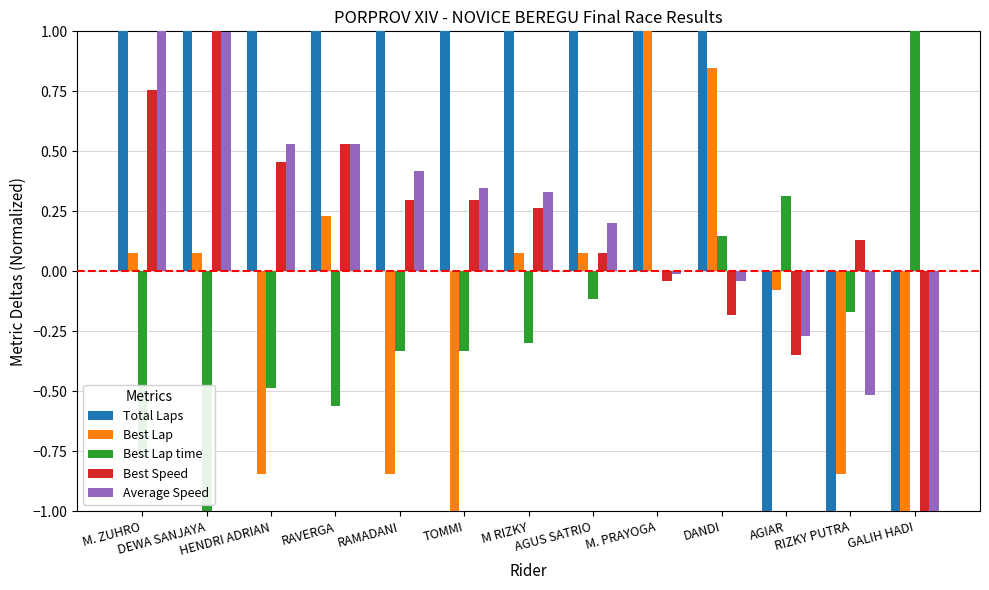

The value of Best Speed at M RIZKY is 0.1. True or false?

False